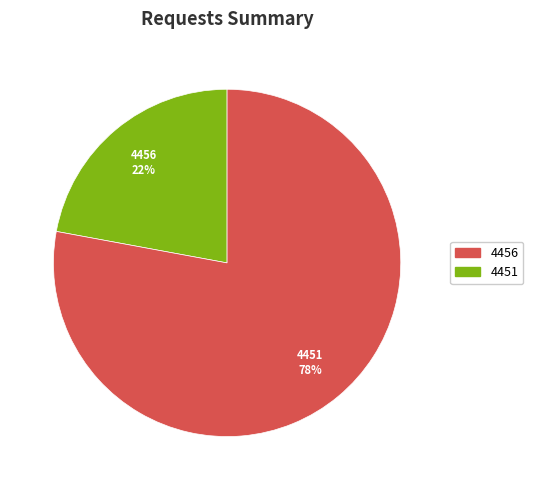

Which category has the biggest portion of the pie?

4451